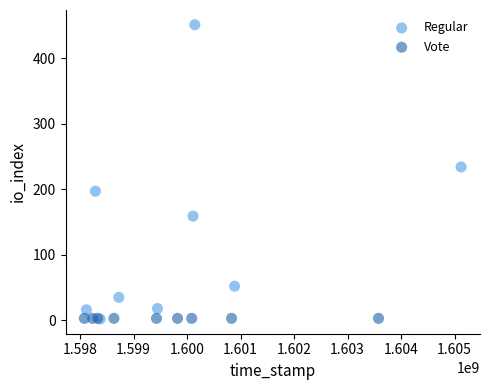

Which series reaches the maximum Y coordinate?

Regular